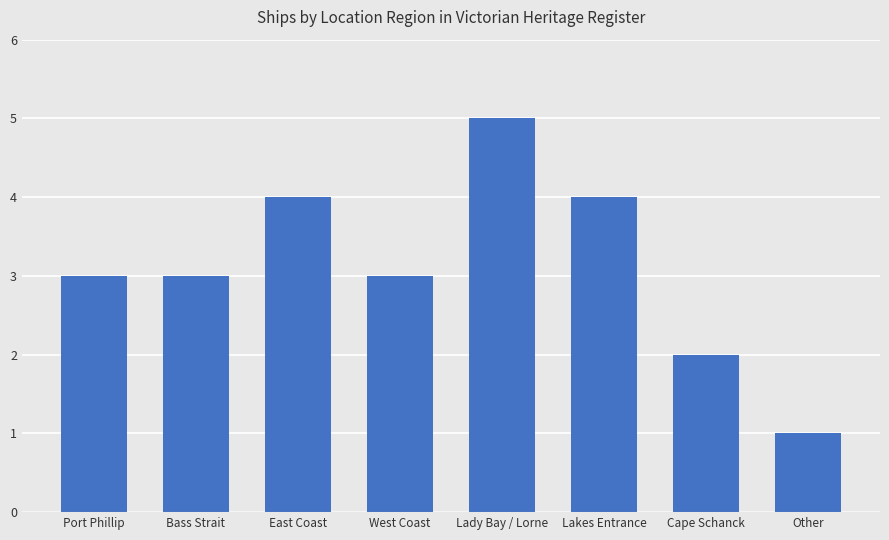

Reading left to right, list all the values displayed in this chart.

3	3	4	3	5	4	2	1